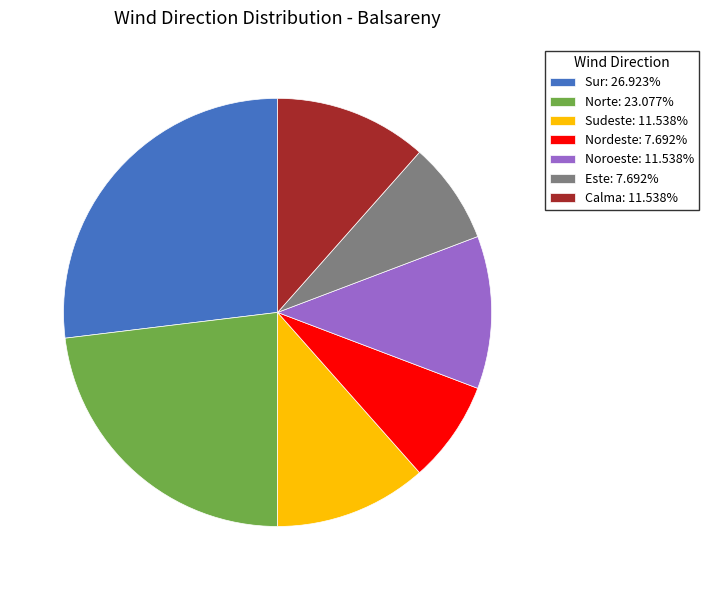

Combined, do Norte and Noroeste account for over 50%?

No